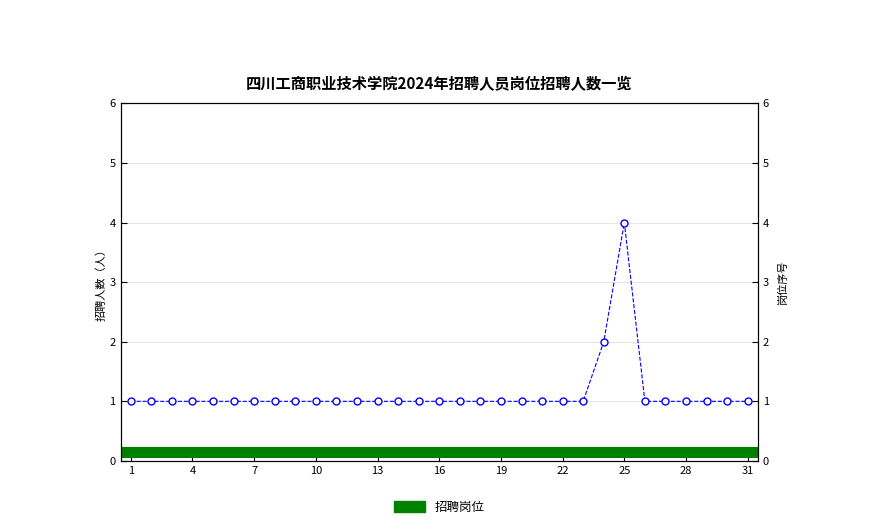

Reading left to right, transcribe all the data shown in this chart.

1=1	2=1	3=1	4=1	5=1	6=1	7=1	8=1	9=1	10=1	11=1	12=1	13=1	14=1	15=1	16=1	17=1	18=1	19=1	20=1	21=1	22=1	23=1	24=2	25=4	26=1	27=1	28=1	29=1	30=1	31=1